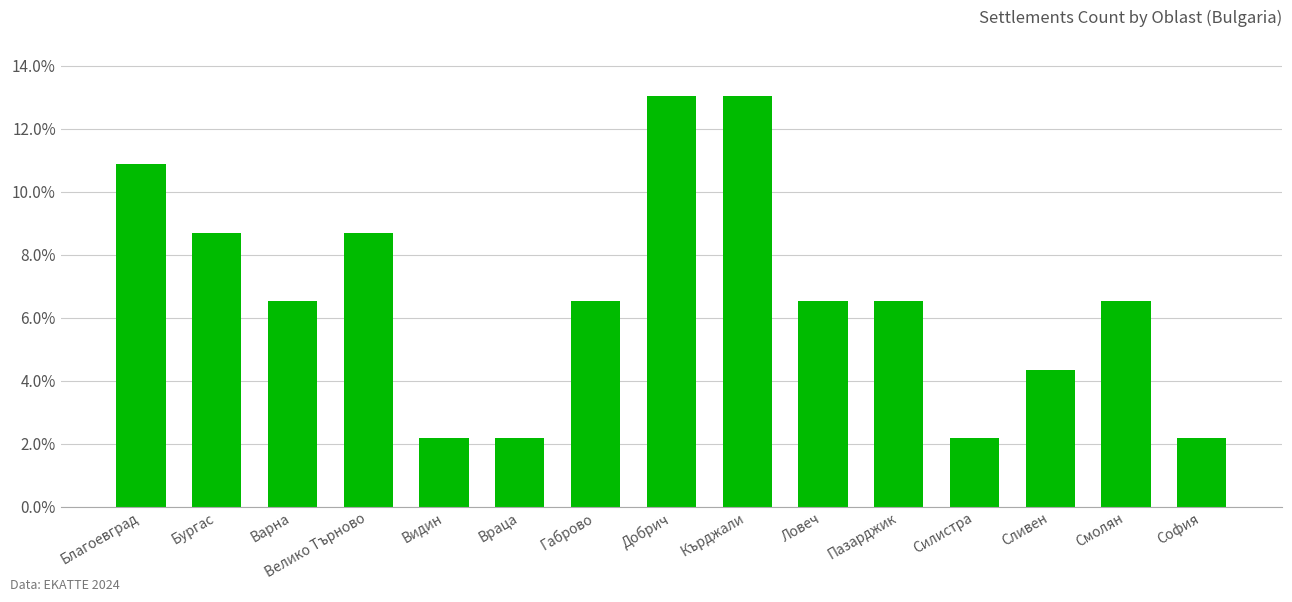

Between Видин and Кърджали, which is larger?

Кърджали